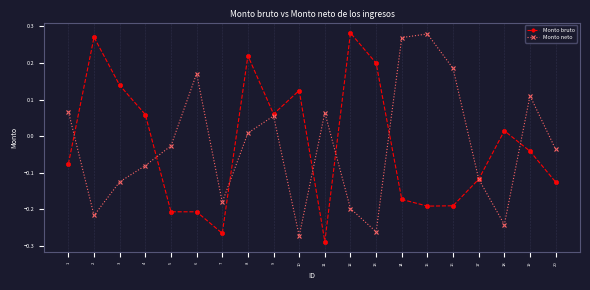

The value of Monto bruto at 13 is 0.2. True or false?

True